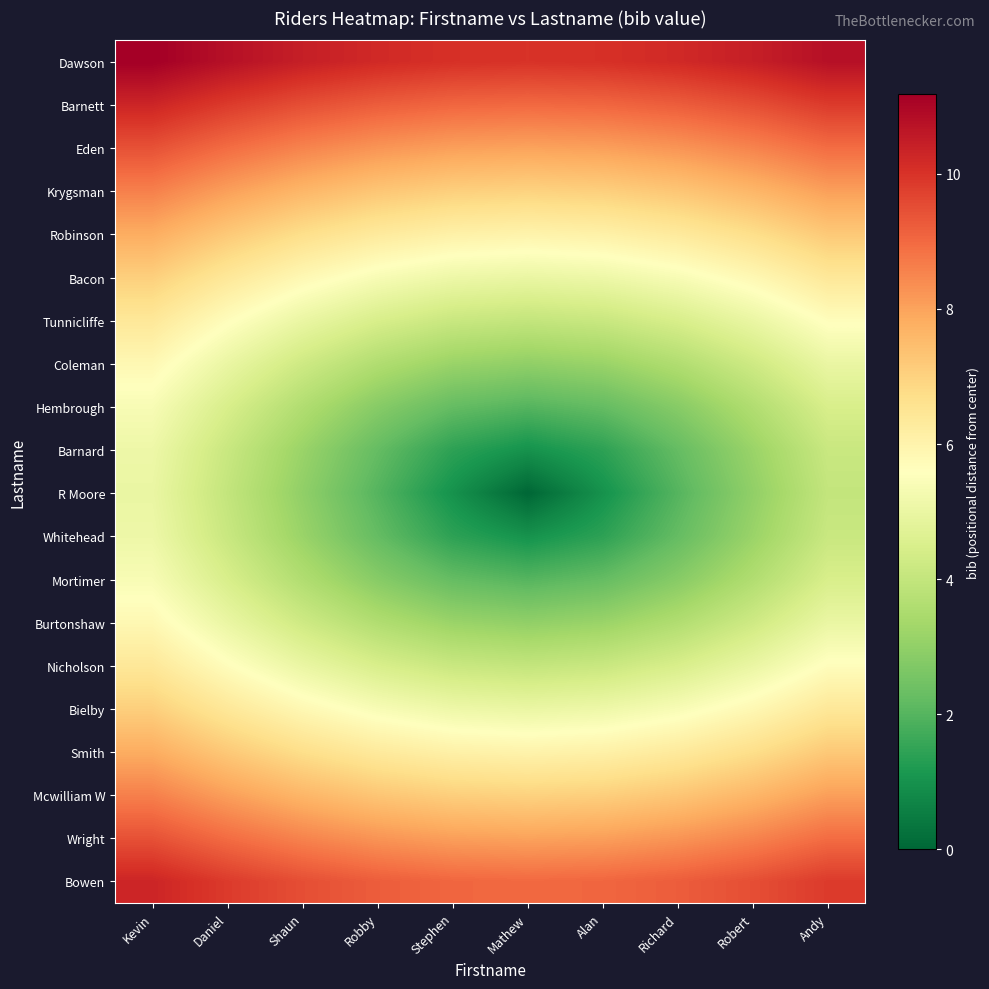

What is the total value across all series at Shaun?

121.8